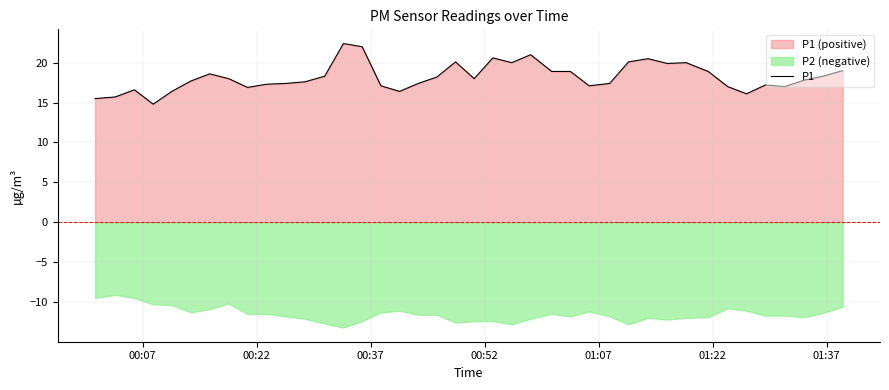

How many lines are shown in the chart?

1